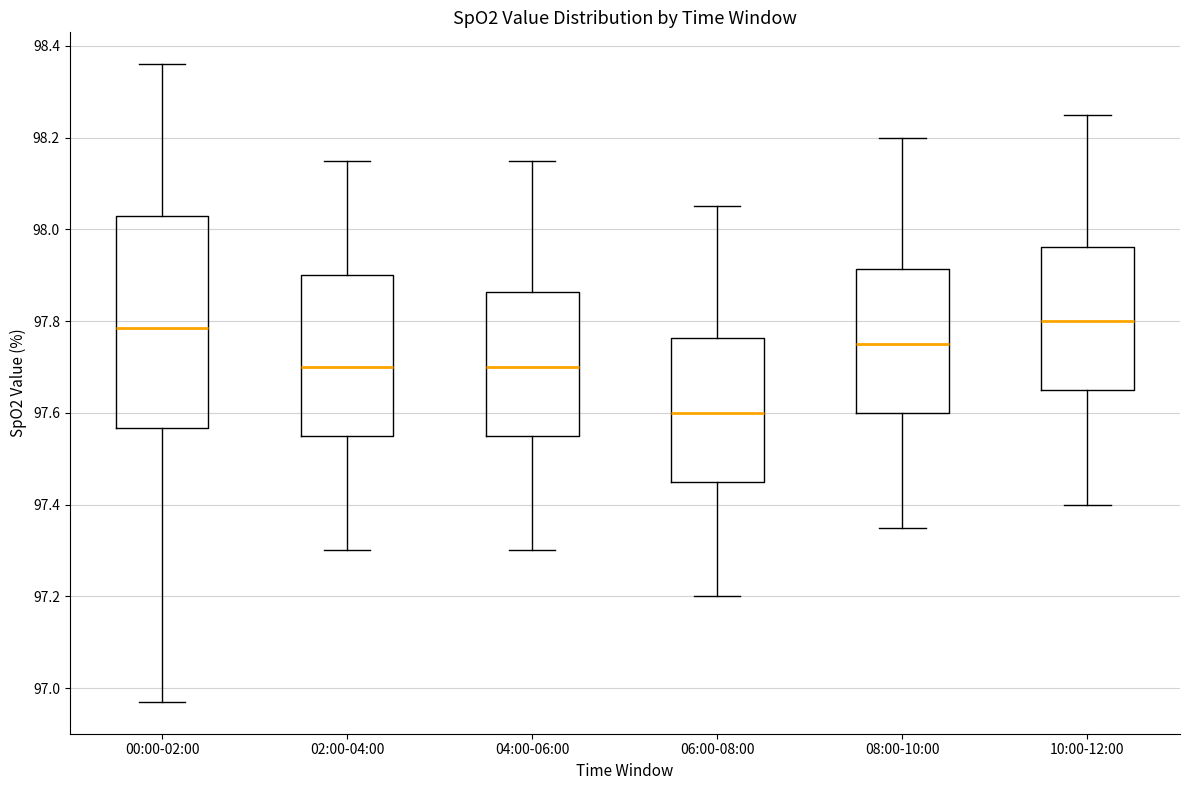

Which box is the tallest, from its lower edge to its upper edge?

00:00-02:00